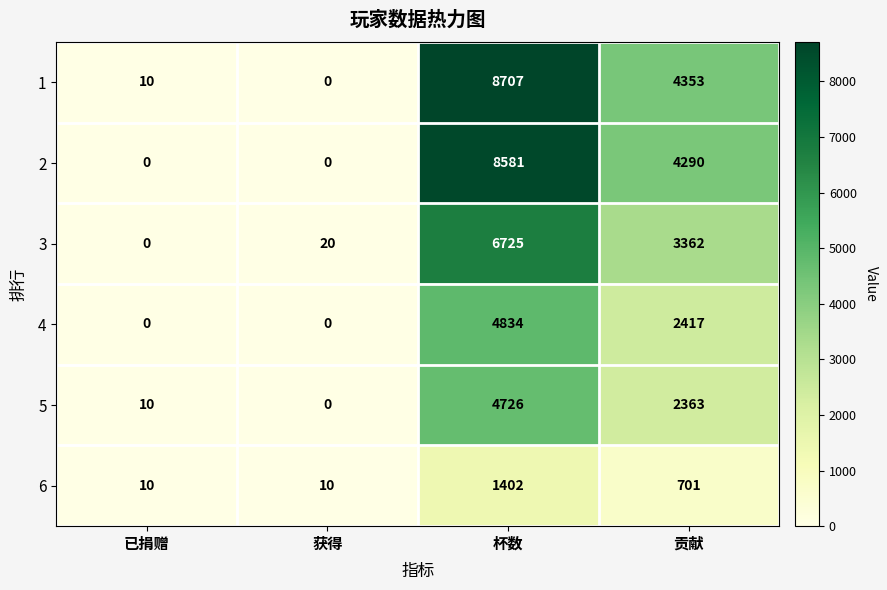

Count the number of categories in the chart.

4